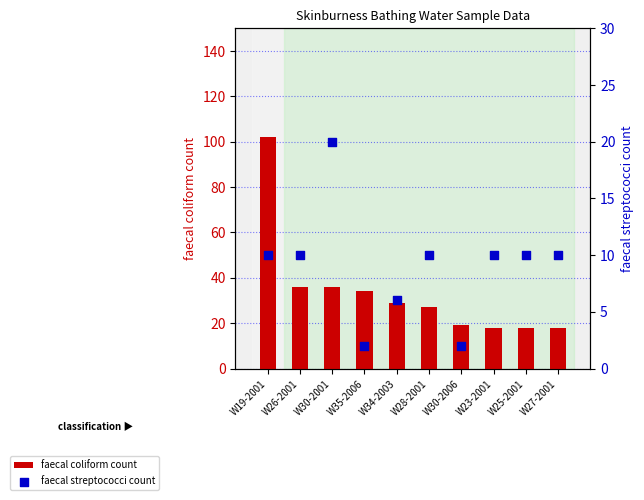

What are all the series names shown in the legend?

faecal coliform count, faecal streptococci count